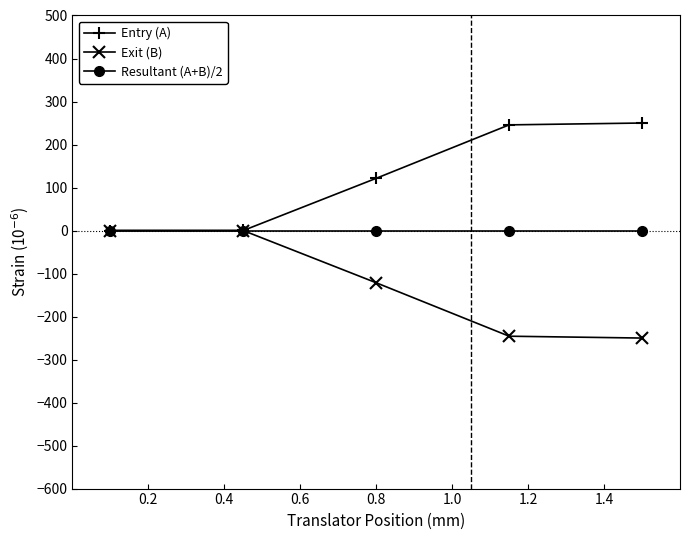

True or false: Resultant (A+B)/2 has more than 2 interior local peaks.

False